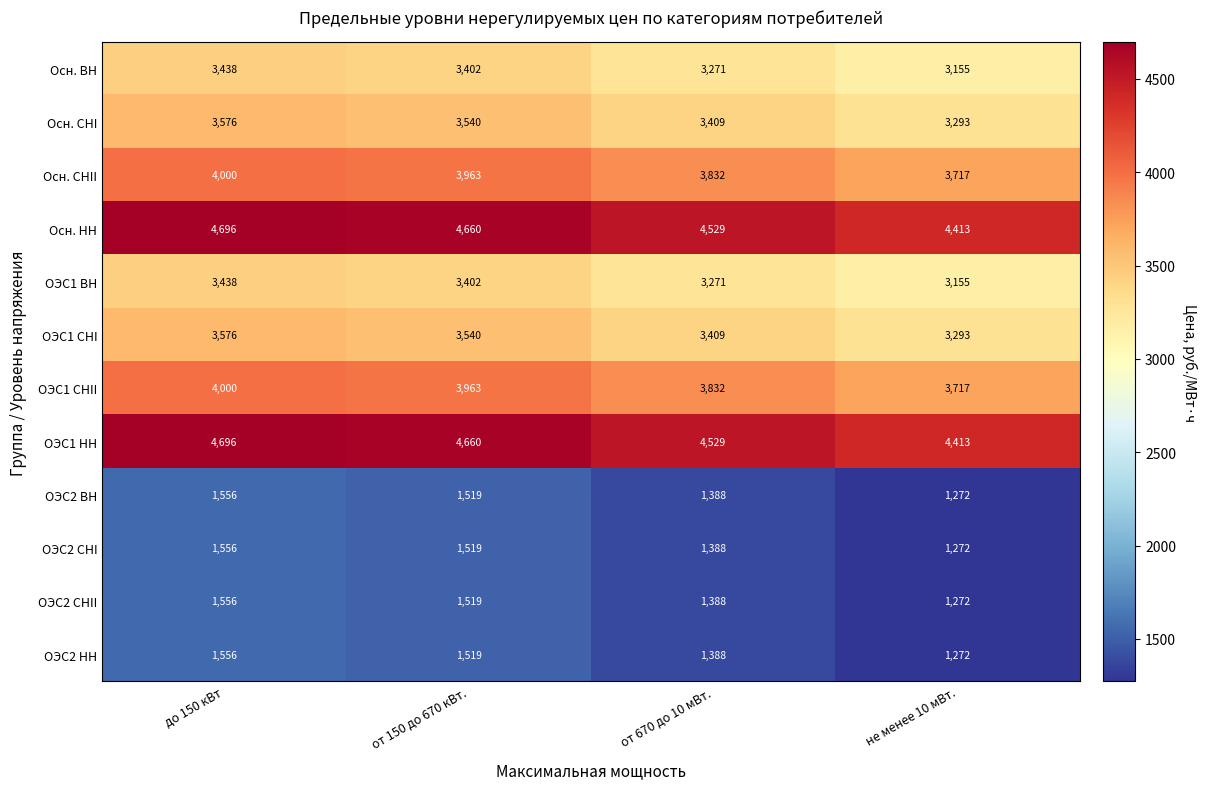

At how many categories does at least one series exceed 2974?

4